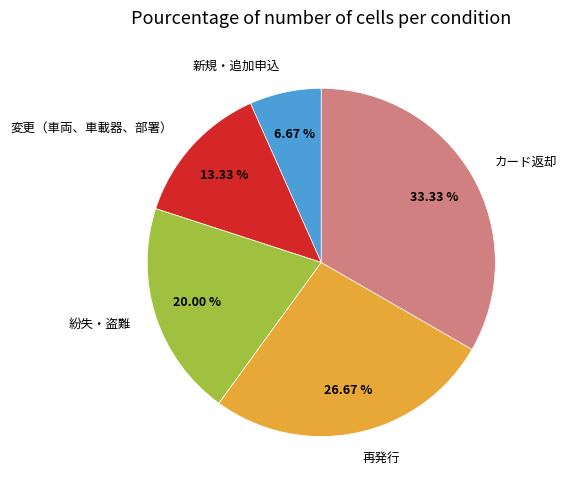

To the nearest percent, what is the difference between the largest and smallest slice percentages?

27%